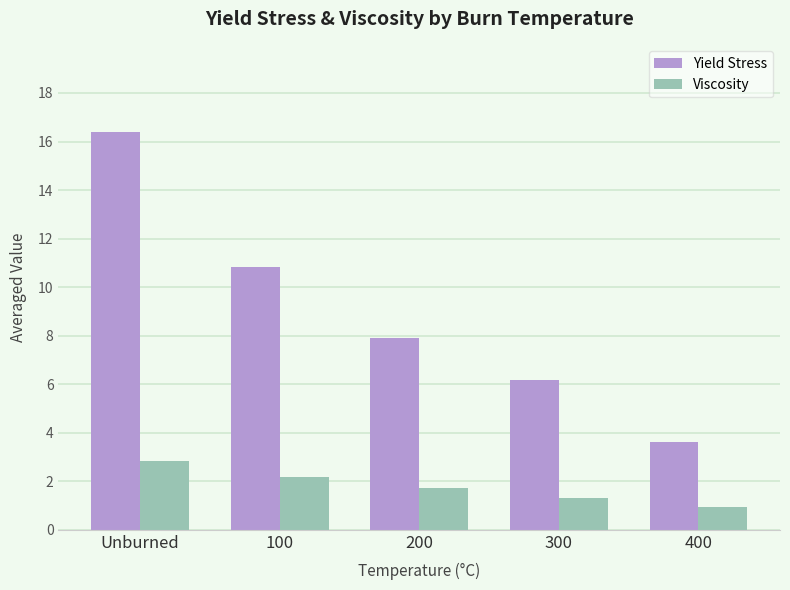

Which series has the largest range (max minus min)?

Yield Stress